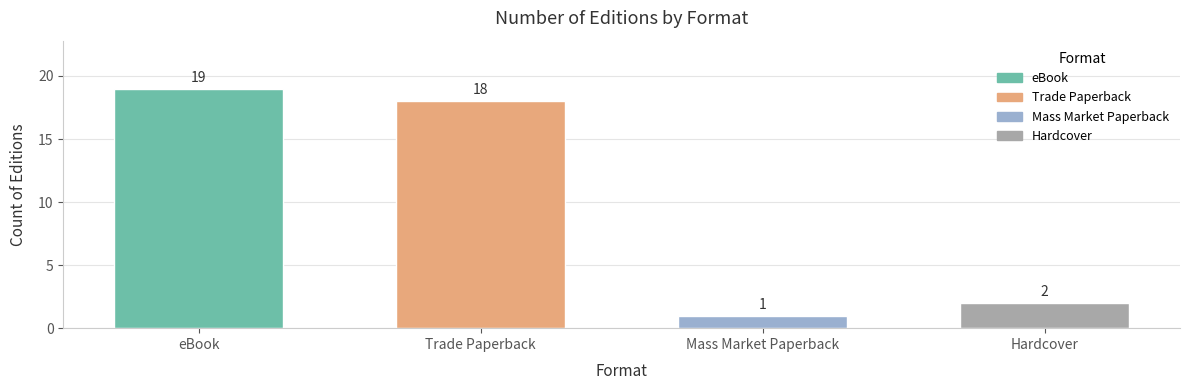

What position from the right is Mass Market Paperback?

2